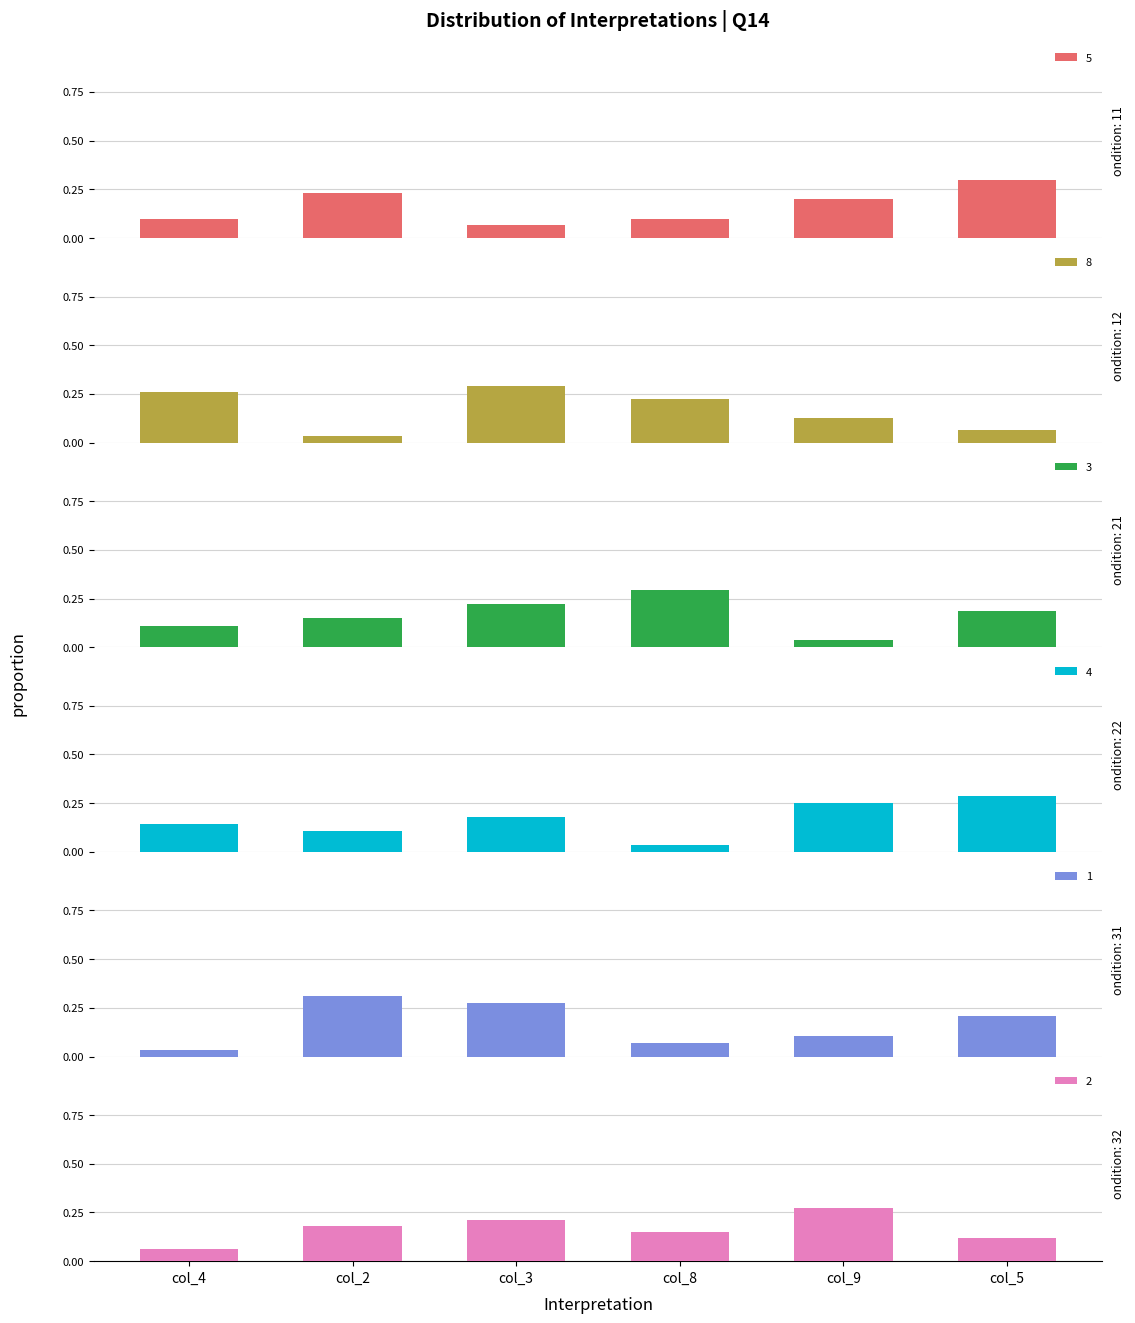

Which category has the lowest value in the 1 series?

col_4